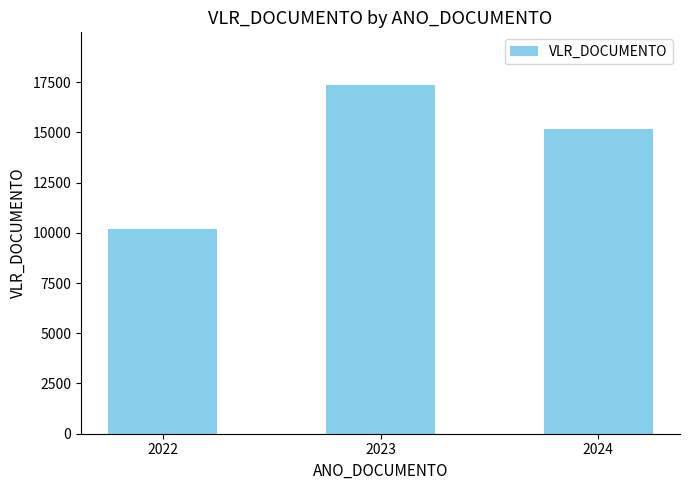

What is the maximum value shown in the chart?

17372.2